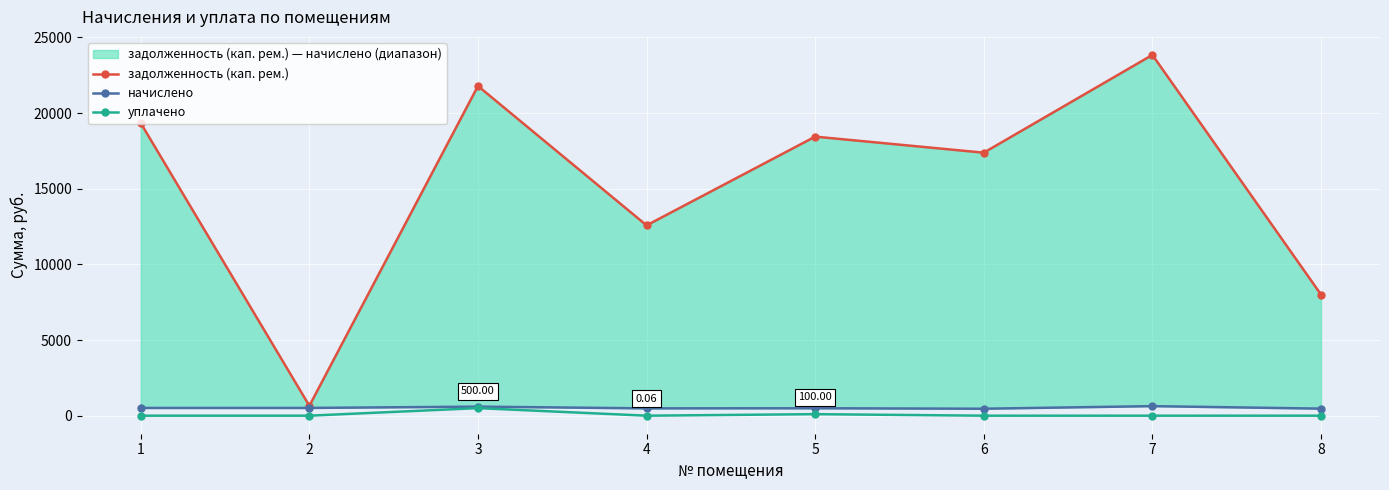

True or false: уплачено and начислено intersect in this chart.

False